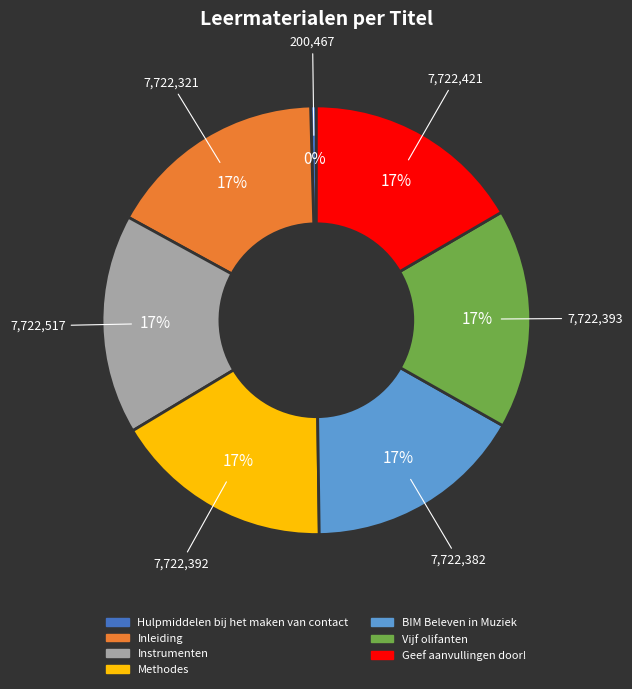

Does BIM Beleven in Muziek represent more than half of the total?

No